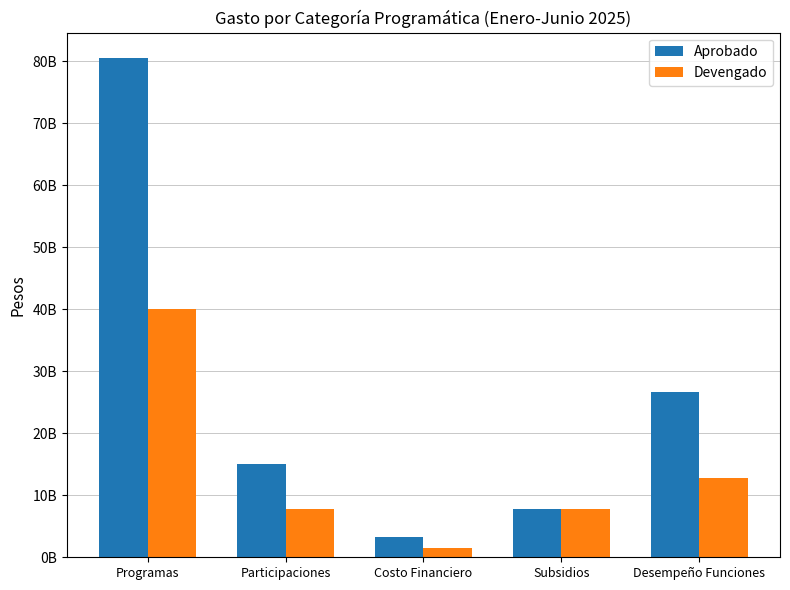

What are all the series names shown in the legend?

Aprobado, Devengado